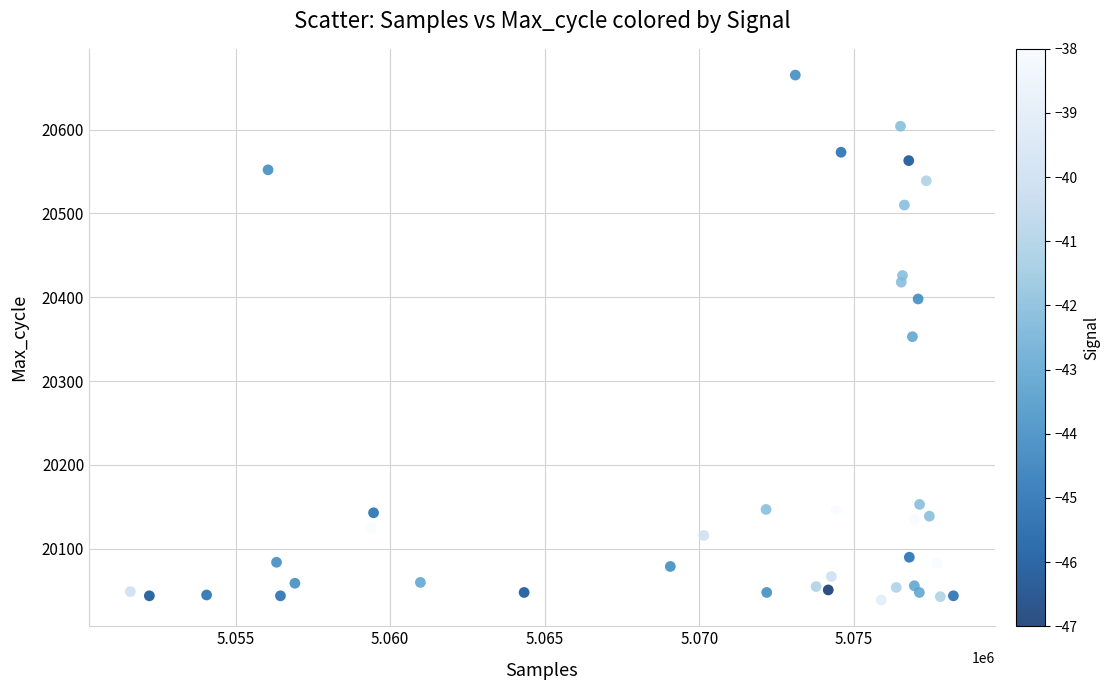

What is the range of X values (max minus min)?

26618